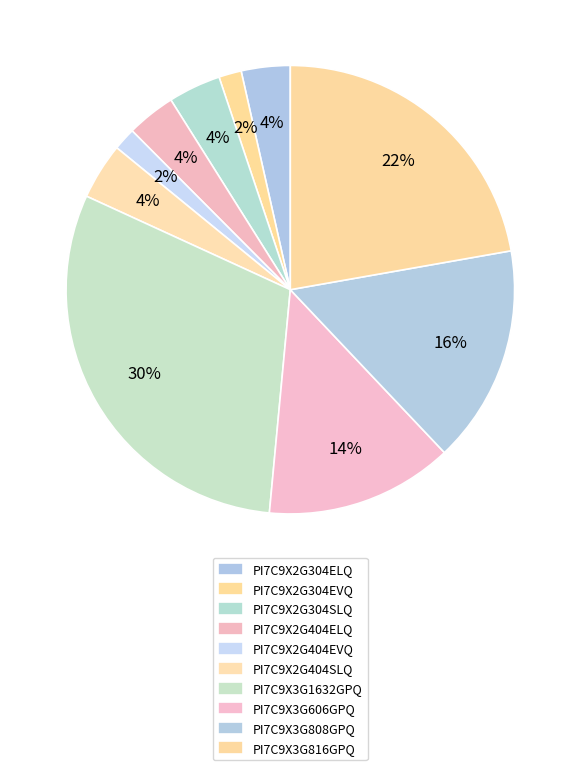

Does PI7C9X2G404EVQ represent more than half of the total?

No